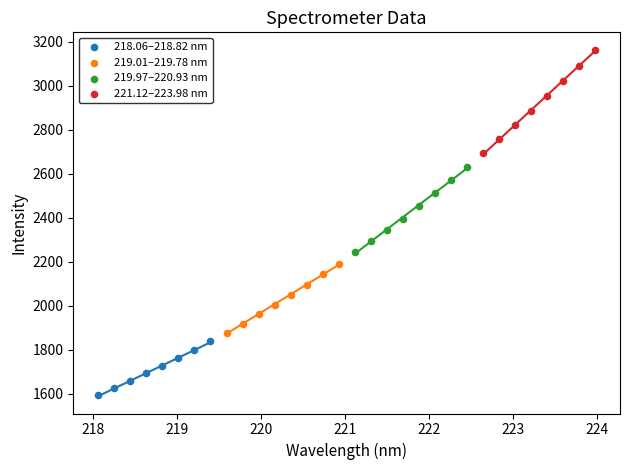

Which series has the widest spread of Y values?

221.12–223.98 nm